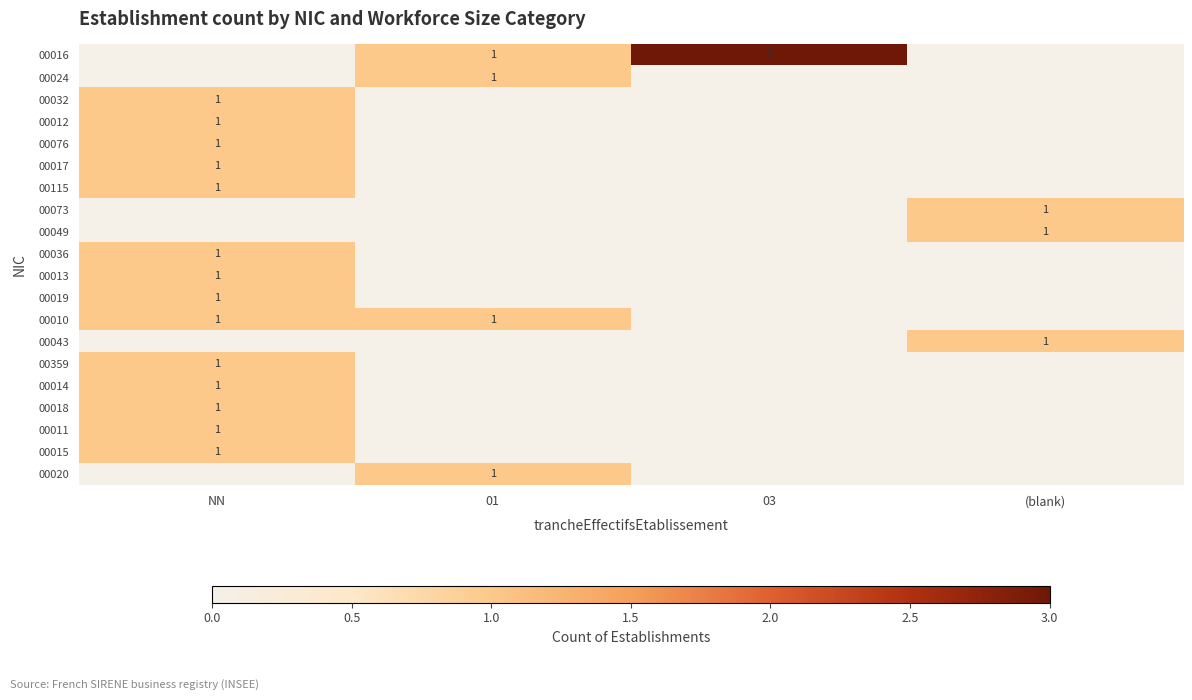

The value of 00036 at NN is 1. True or false?

True